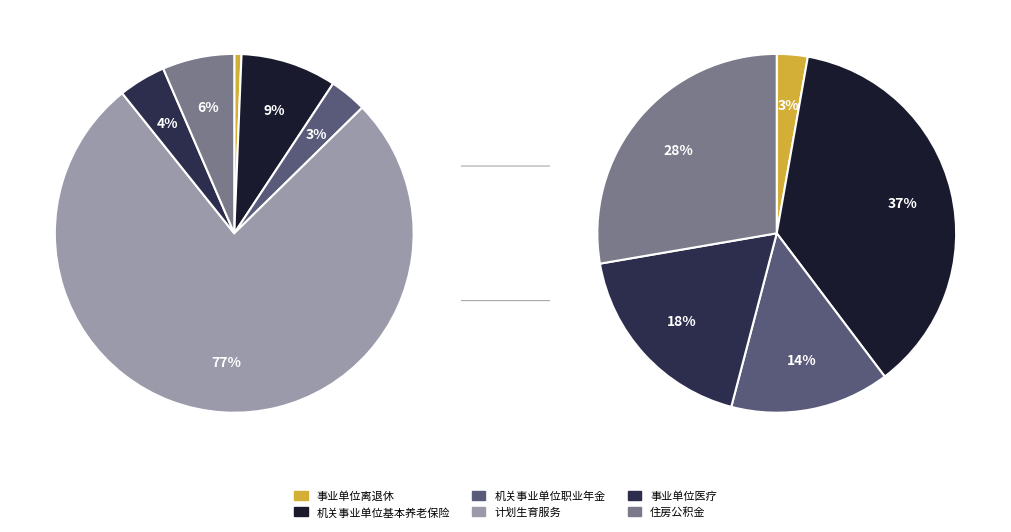

What is the ratio of the value at 事业单位医疗 to the value at 住房公积金?

0.7